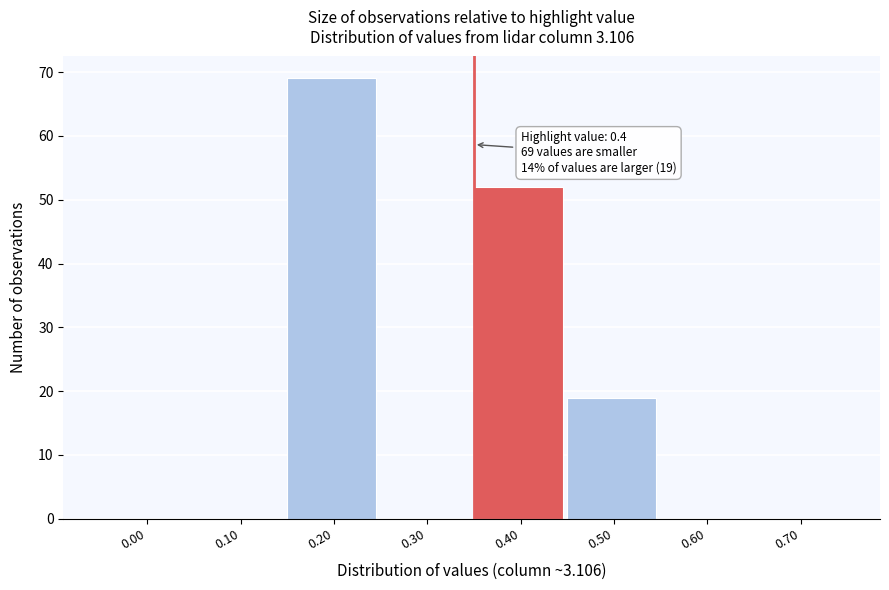

Reading left to right, transcribe all the data shown in this chart.

0.00=0	0.10=0	0.20=69	0.30=0	0.40=52	0.50=19	0.60=0	0.70=0